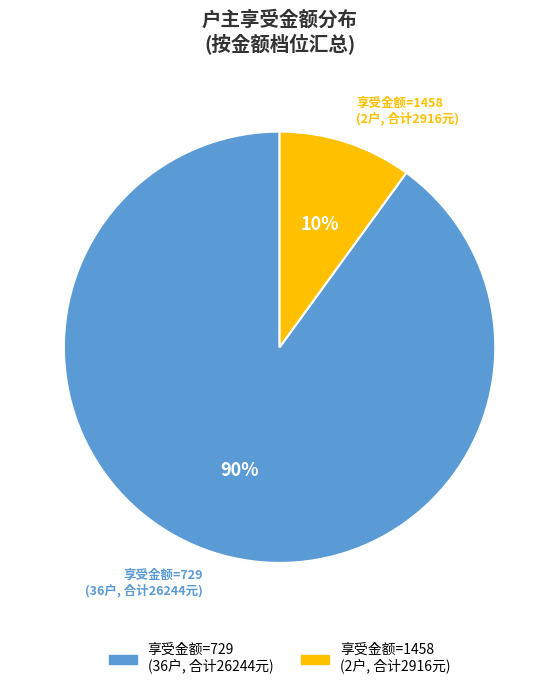

Is there a majority slice in this chart?

Yes